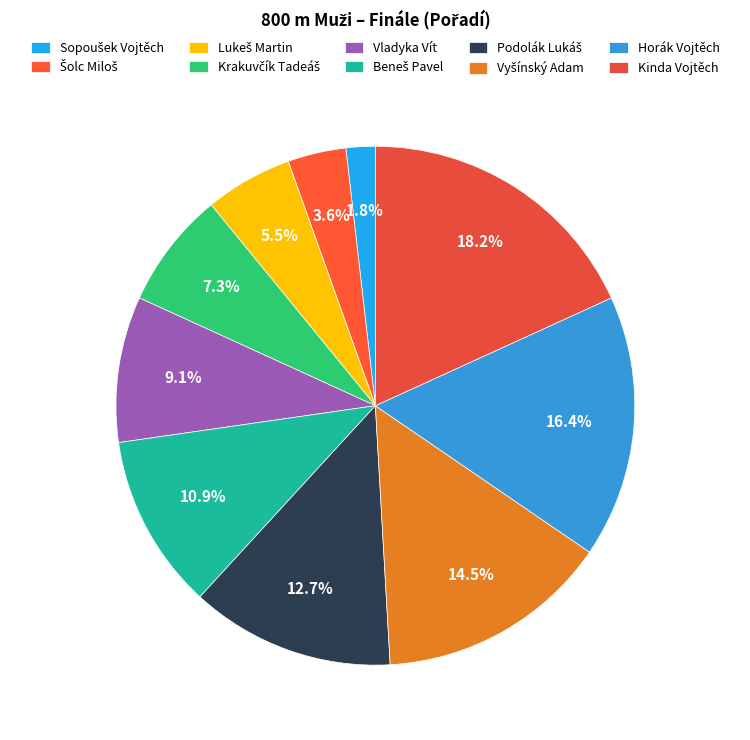

How many segments does this pie chart have?

10